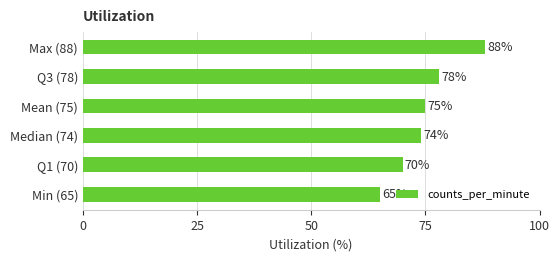

What is the maximum value shown in the chart?

88